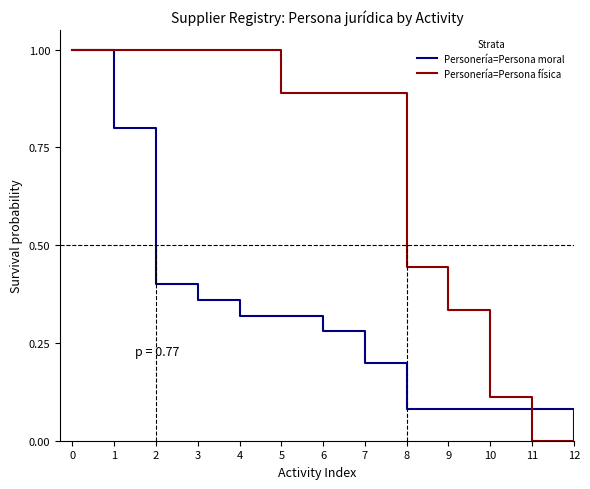

Rank the series by their average value, from lowest to highest.

Personería=Persona moral, Personería=Persona física